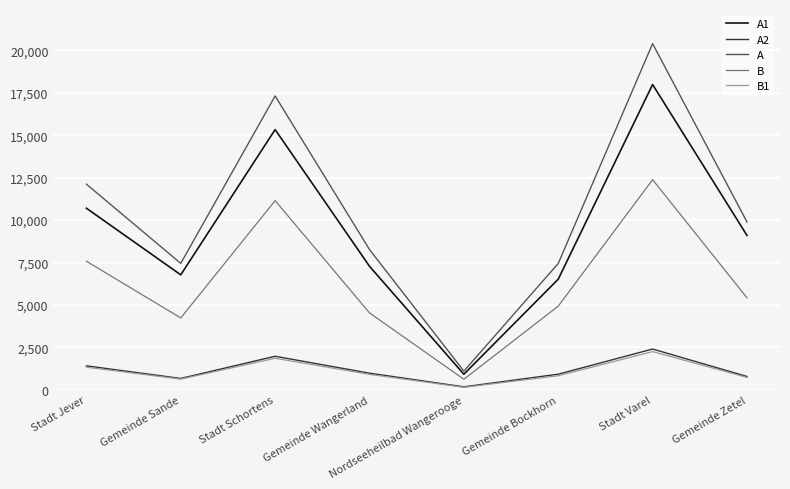

Which series changed the most between Nordseeheilbad Wangerooge and Stadt Varel?

A